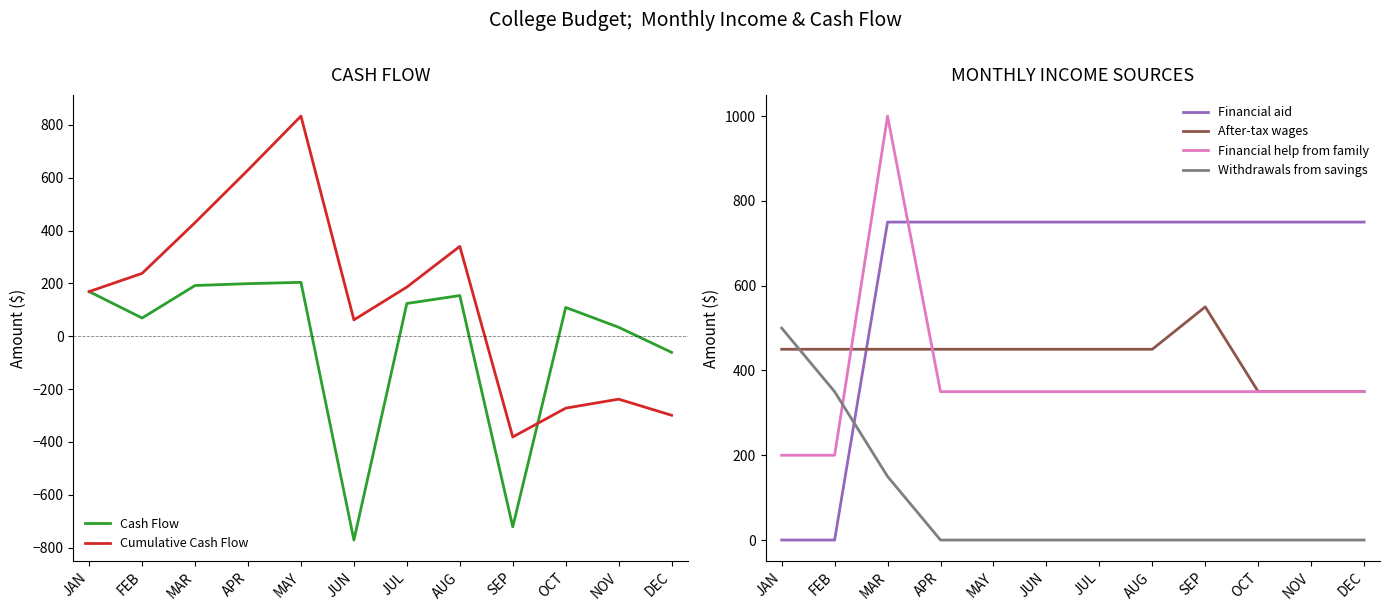

What is the maximum value for Cash Flow?

204